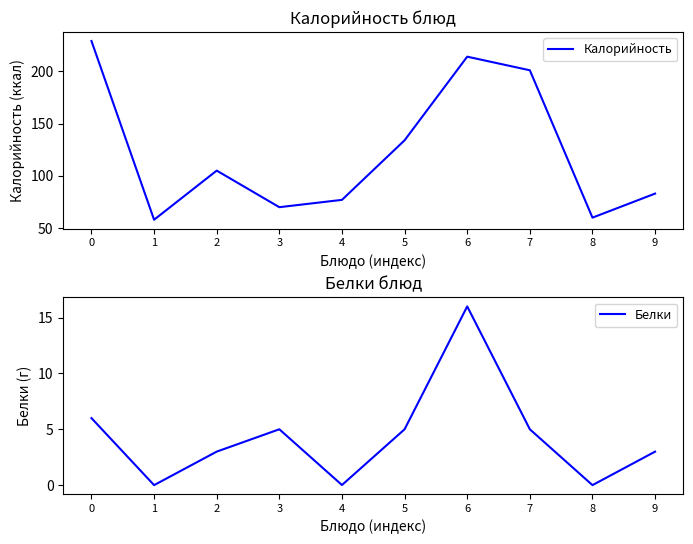

How many data points in Калорийность are less than 105?

5